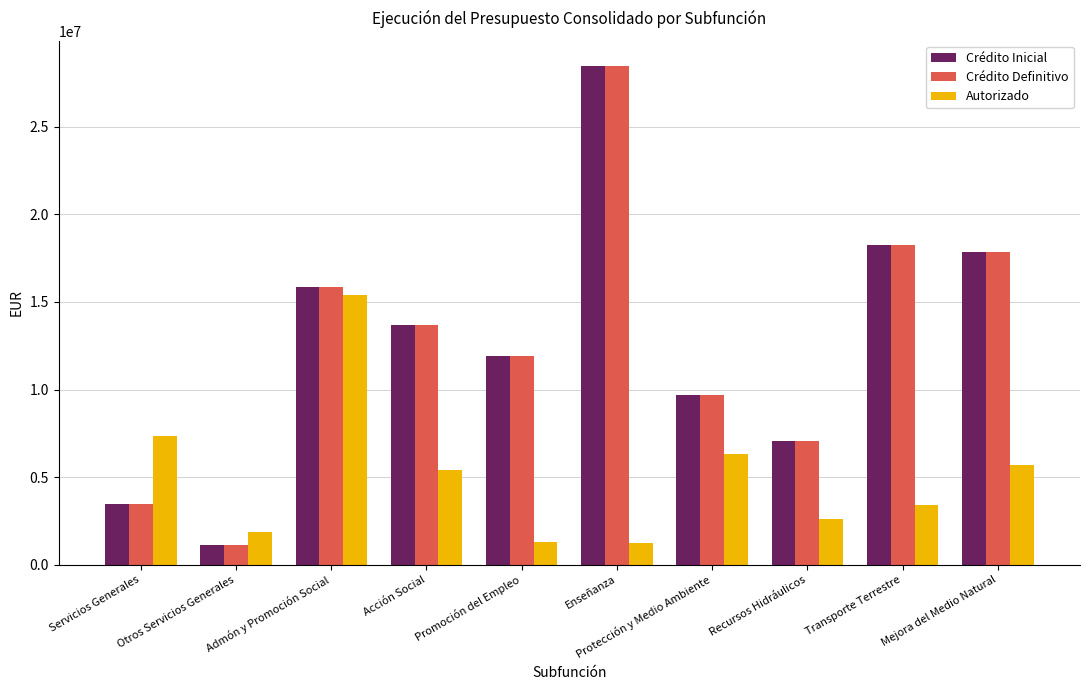

What is the spread (max minus min) of values at Protección y Medio Ambiente?

3380335.3